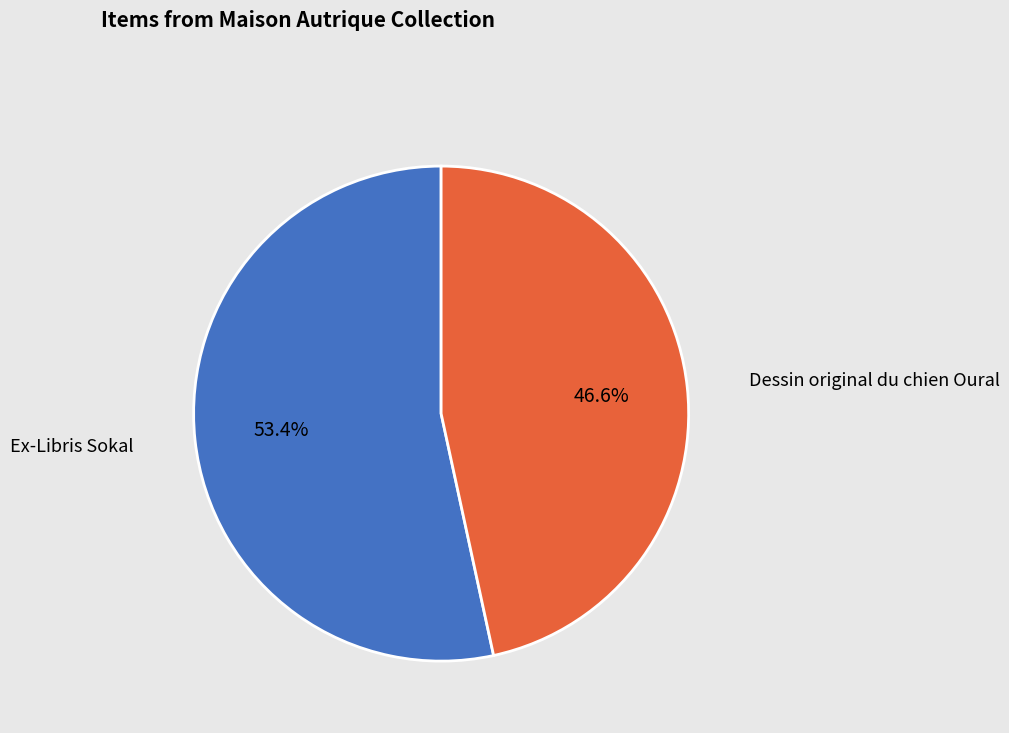

Which category has the biggest portion of the pie?

Ex-Libris Sokal